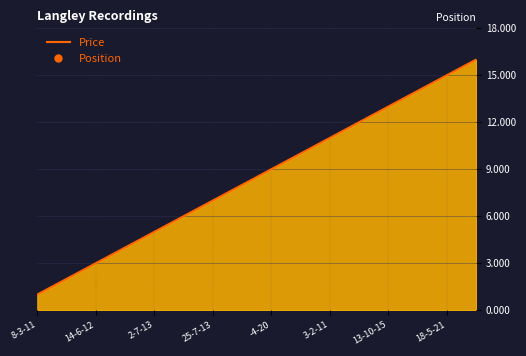

What is the maximum value shown in the chart?

16